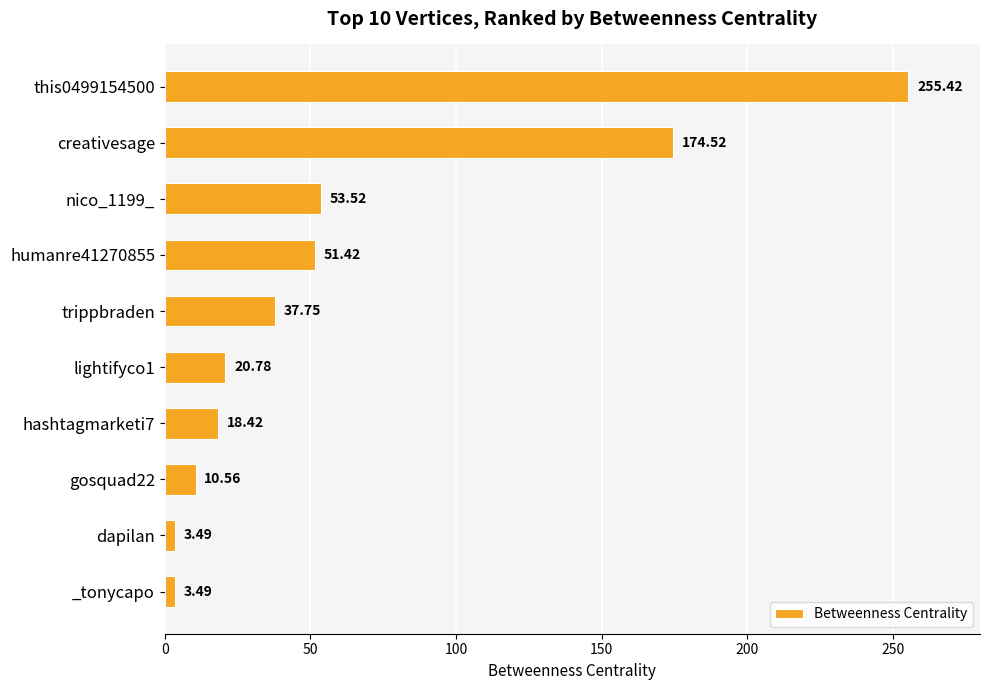

What is the difference between the second highest and second lowest values?

171.0